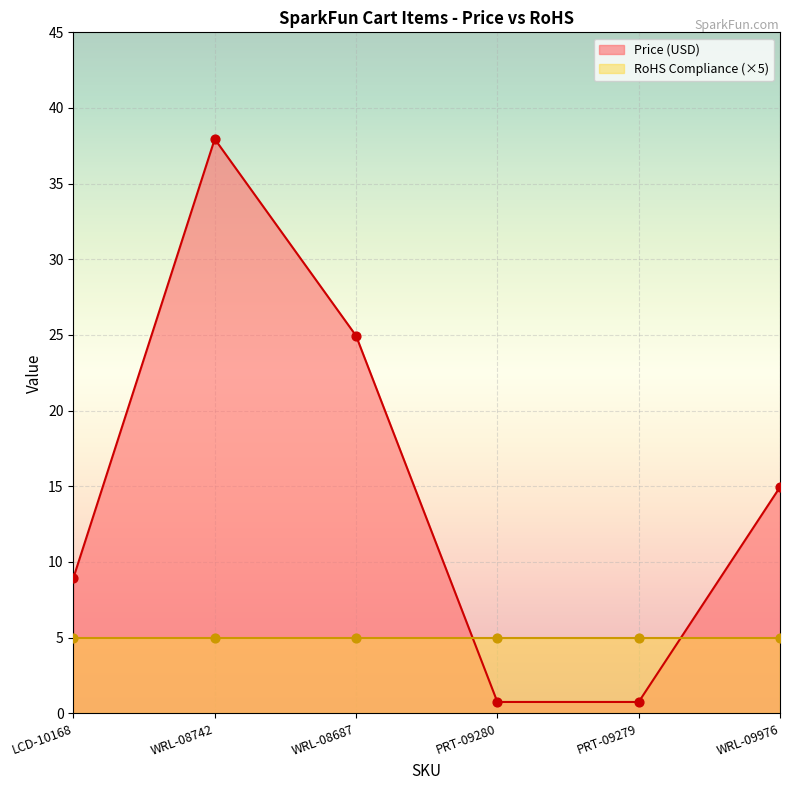

What is the change in value from WRL-08687 to WRL-09976?

-10.0